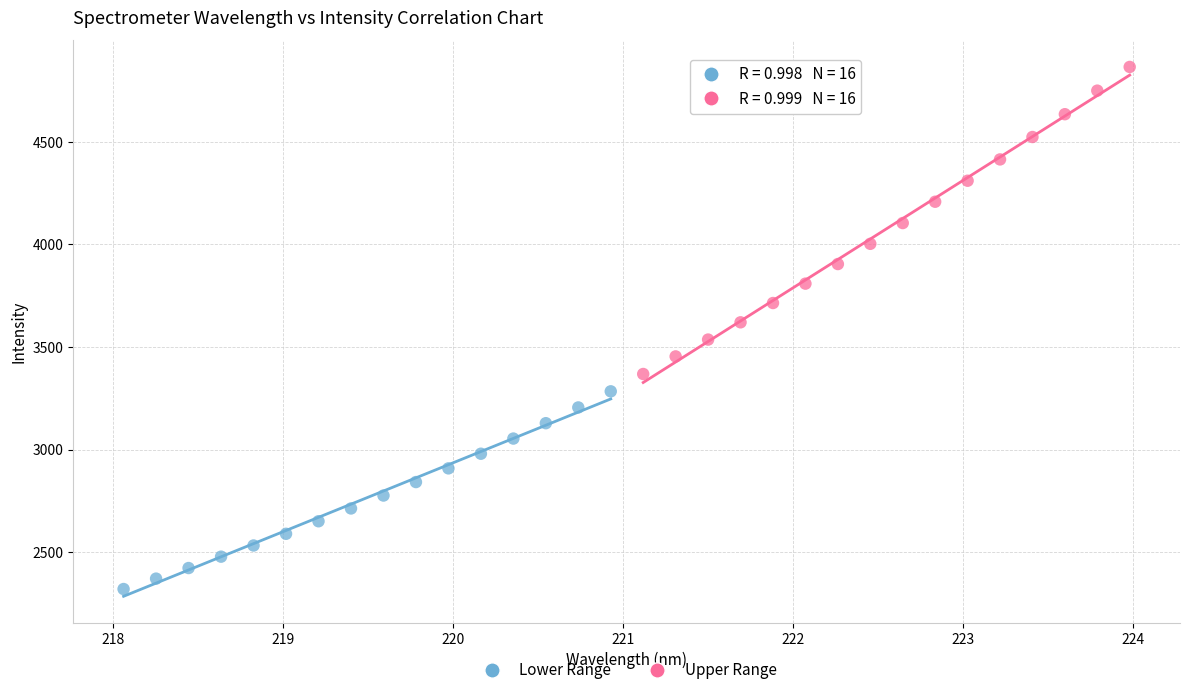

Which series reaches the minimum Y coordinate?

Lower Range